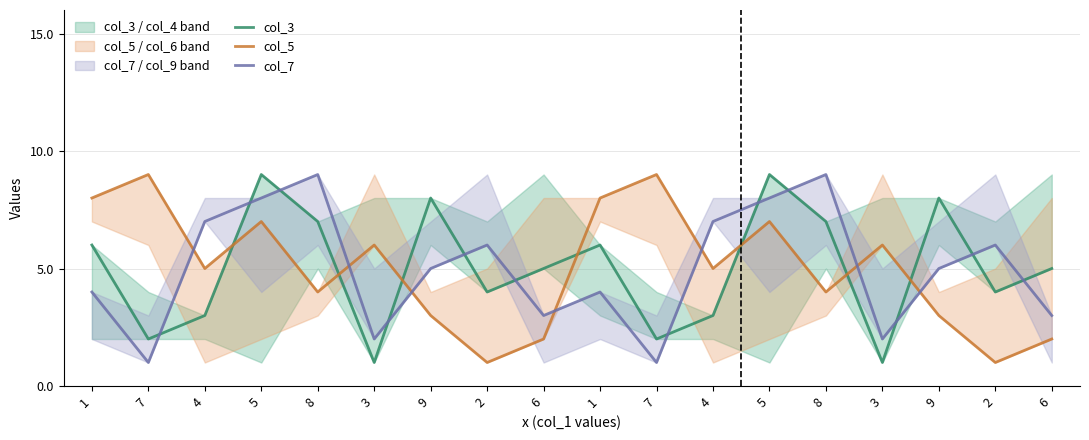

Is it true that col_3 equals 2 at 3?

False